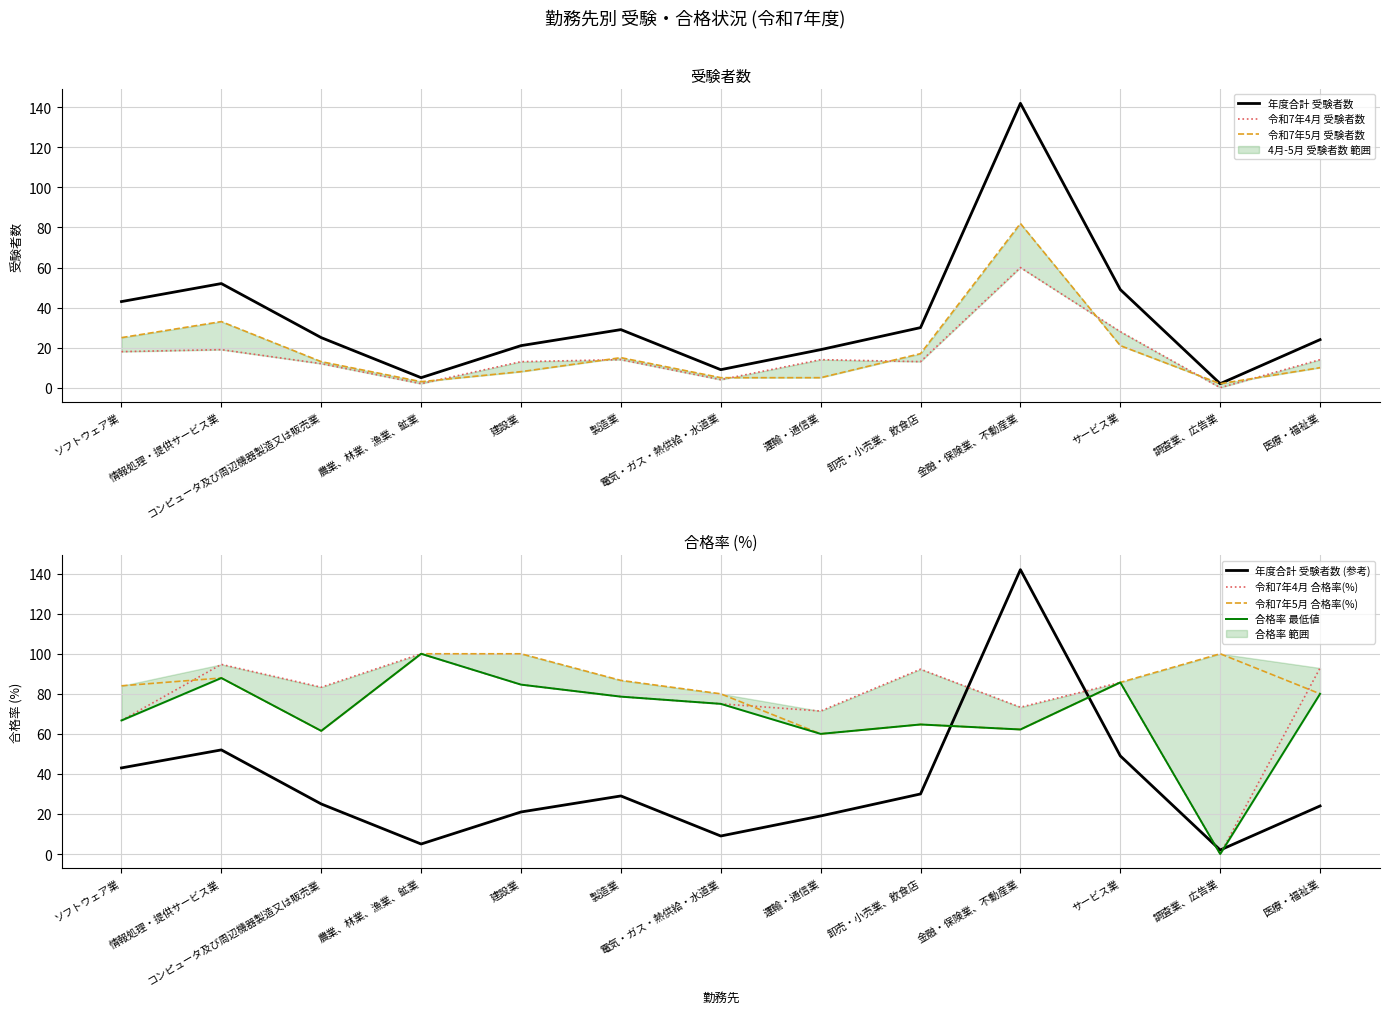

True or false: 令和7年5月 合格率(%) and 令和7年4月 受験者数 cross at least once.

False